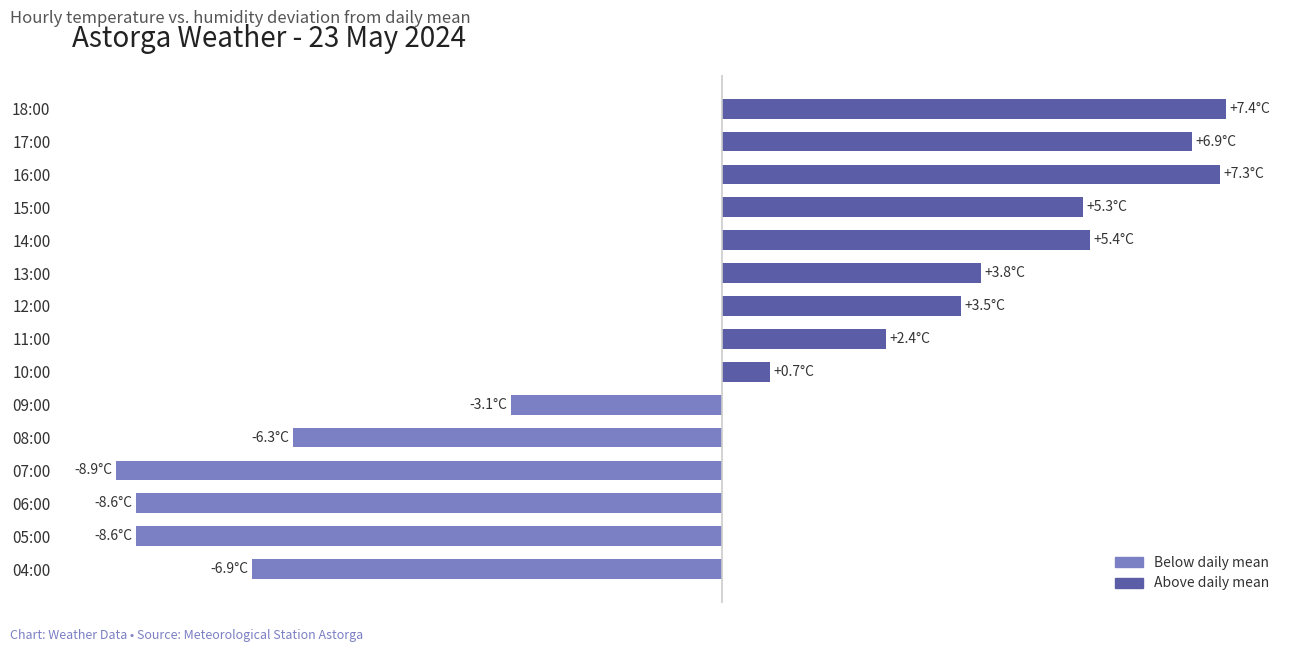

Are the bars horizontal?

Yes